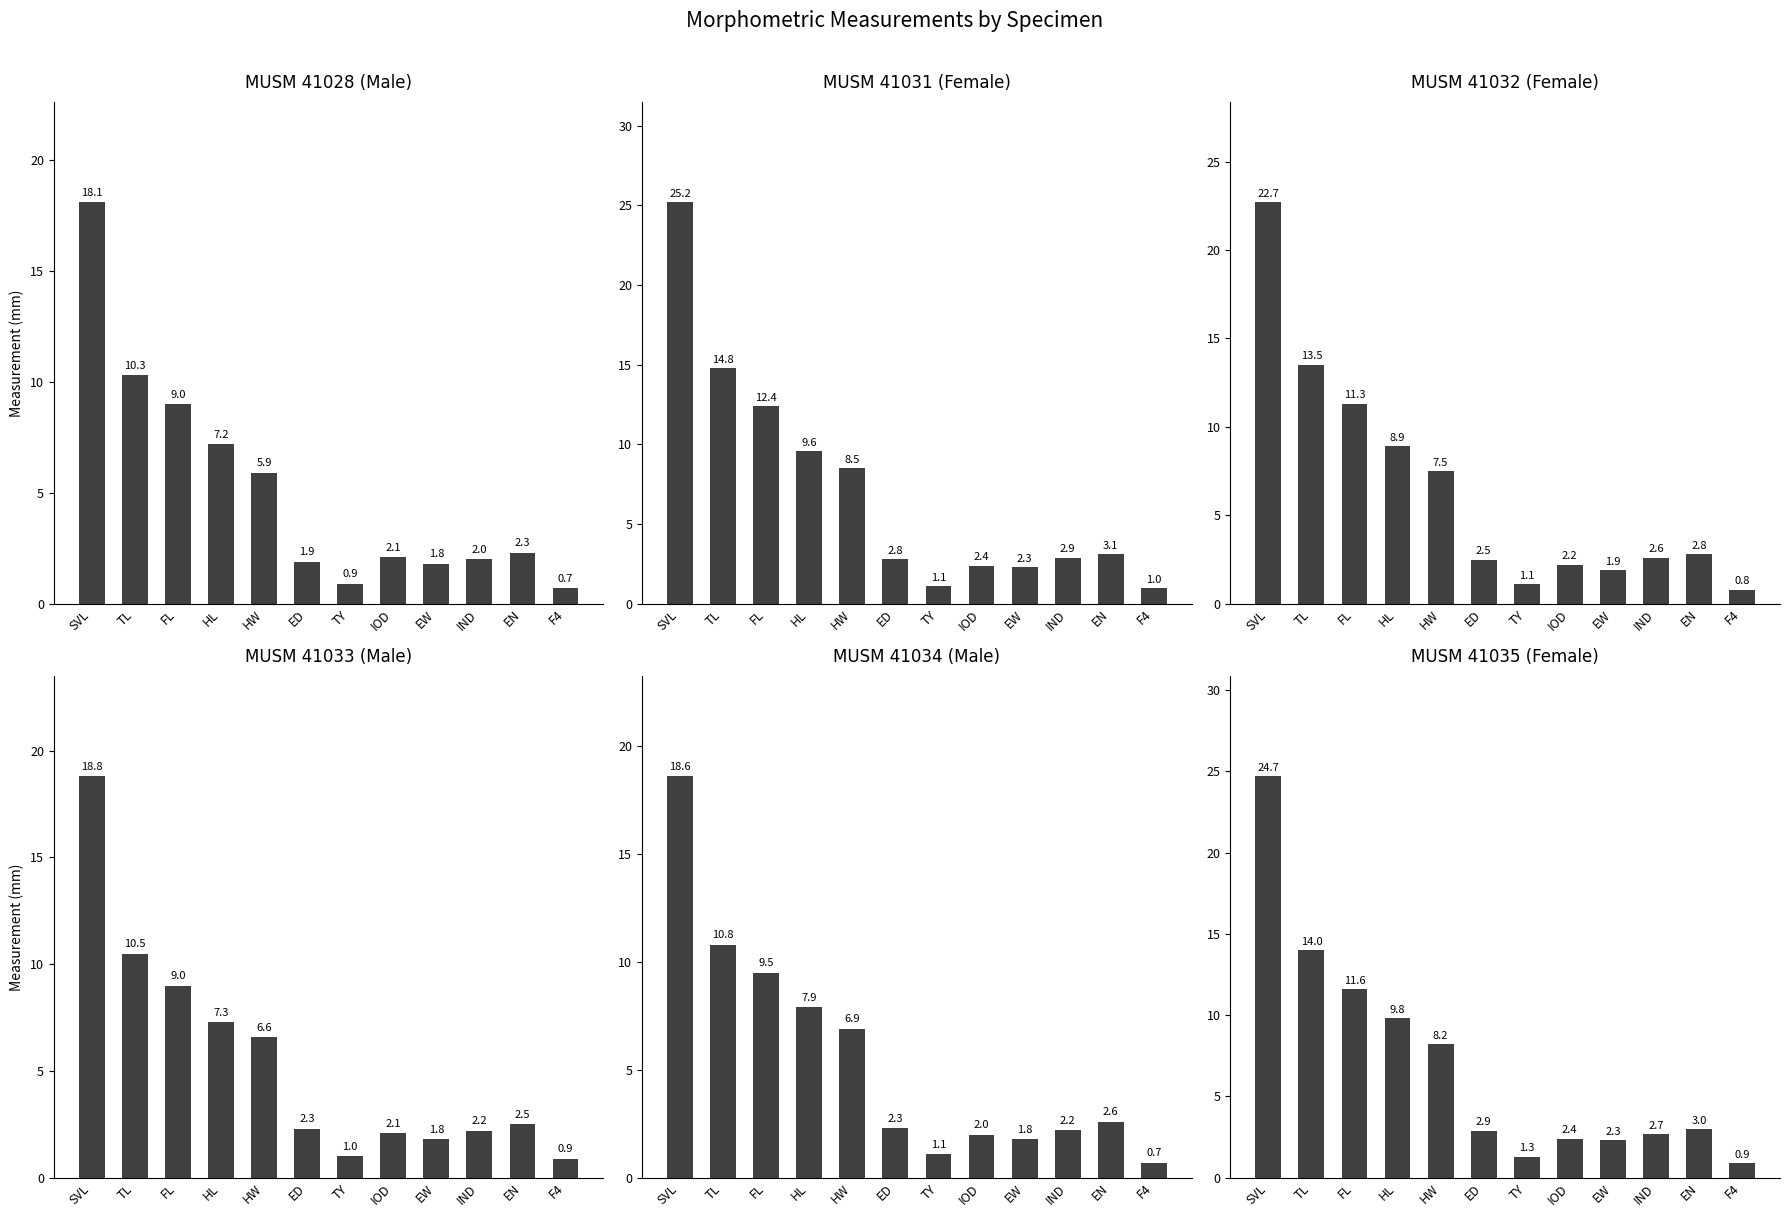

The MUSM 41032 series shows 8.9 at HL. True or false?

True